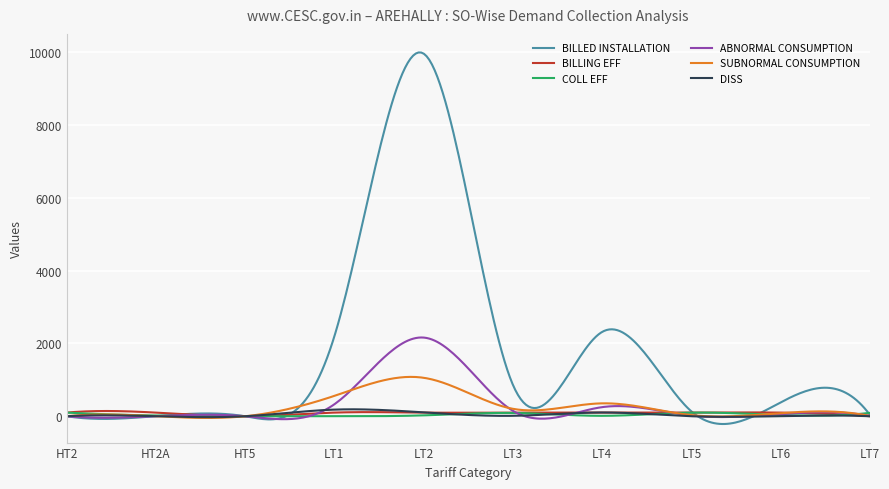

What is the maximum value shown in the chart?

9987.8